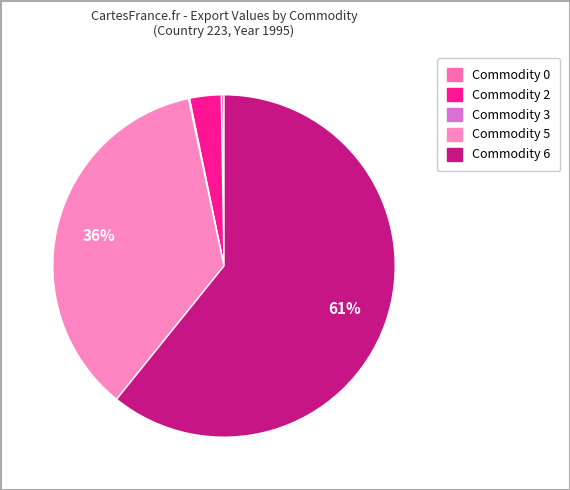

How much of the chart is everything except Commodity 3?

99.9%